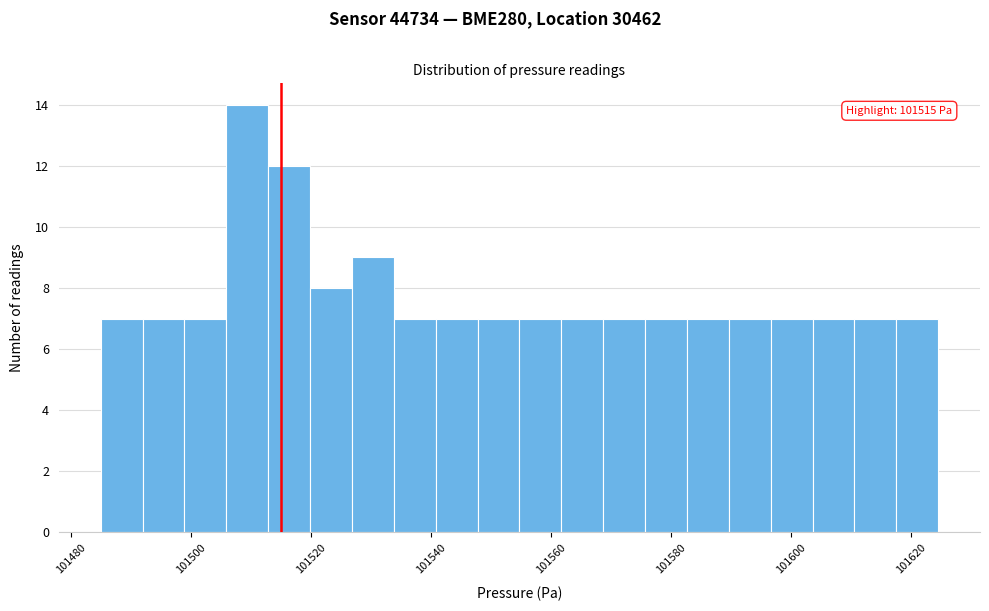

Around what value on the x-axis is the tallest bar? Give the approximate position of its centre, as read against the axis.

101510